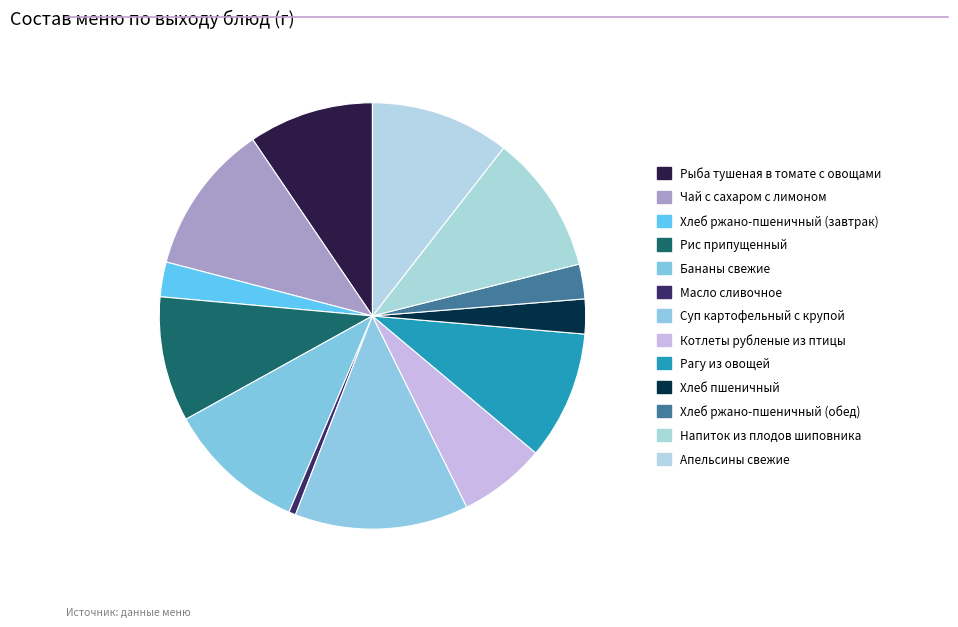

To the nearest percent, what is the difference between the largest and smallest slice percentages?

13%